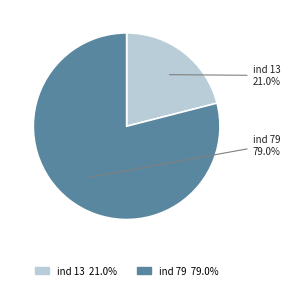

Is there any slice that represents more than half of the pie?

Yes